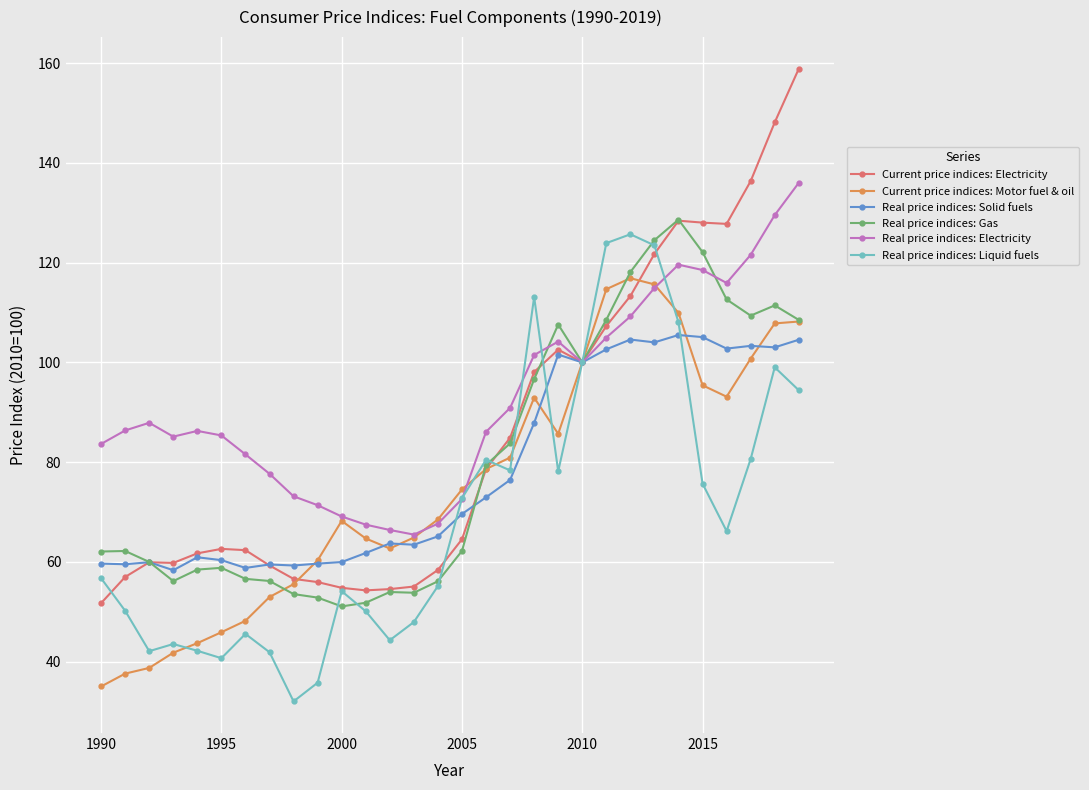

What is the value of the Real price indices: Electricity point at the 20th from the left?

104.2